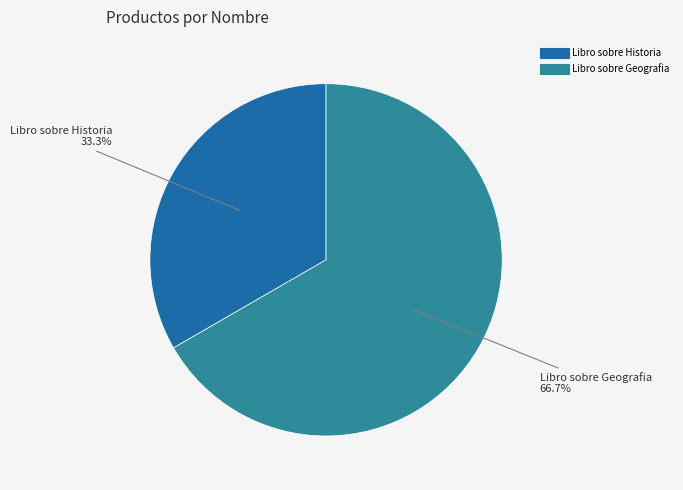

Does any single category account for the majority?

Yes